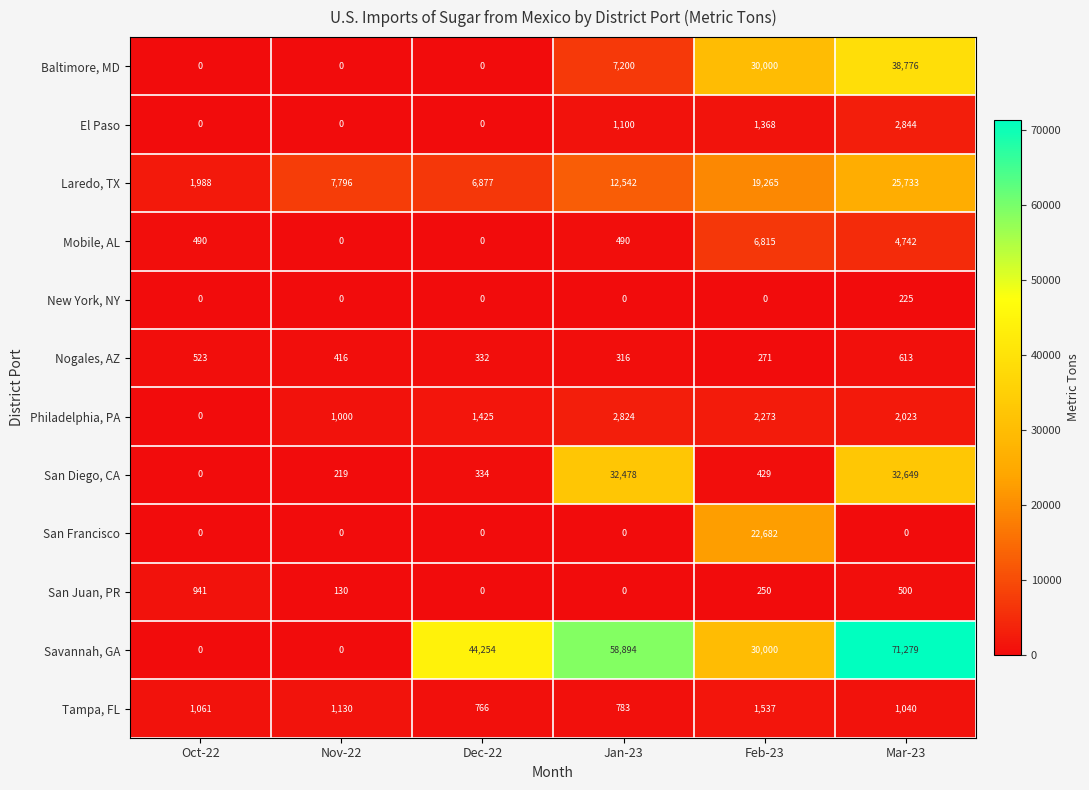

Which series has the largest total across all categories?

Savannah, GA